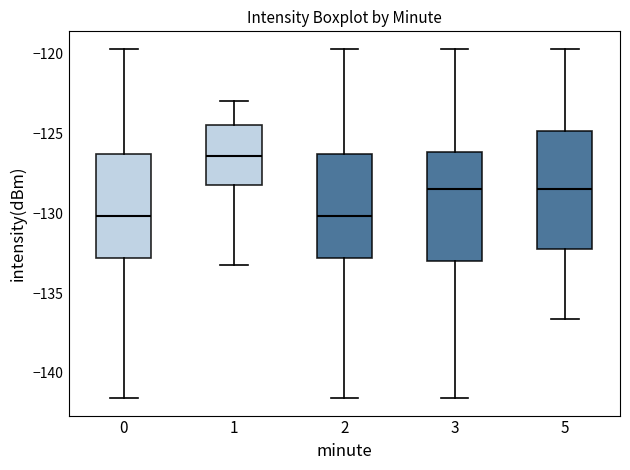

Reading left to right, transcribe this box plot: for each box, give where its median line is, the range the box spans, and where its two whiskers end, as read against the y-axis. The values are not printed on the chart, so give them approximately, as read against the axis.

0: median -130.0, box -133.0 to -126.5, whiskers -141.5 to -119.5
1: median -126.5, box -128.0 to -124.5, whiskers -133.0 to -123.0
2: median -130.0, box -133.0 to -126.5, whiskers -141.5 to -119.5
3: median -128.5, box -133.0 to -126.0, whiskers -141.5 to -119.5
5: median -128.5, box -132.0 to -125.0, whiskers -136.5 to -119.5